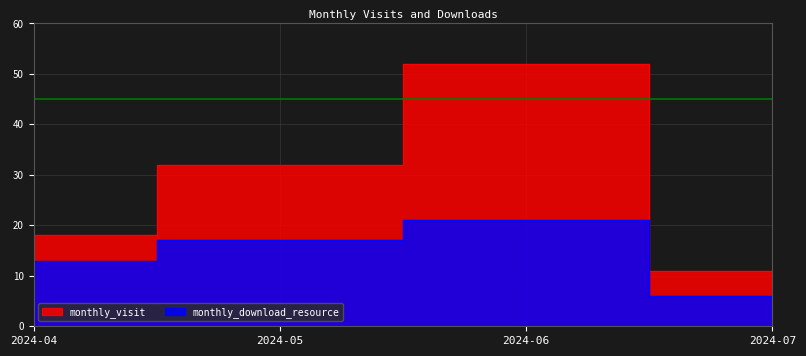

Count the monthly_visit values in the range 18 to 52.

3